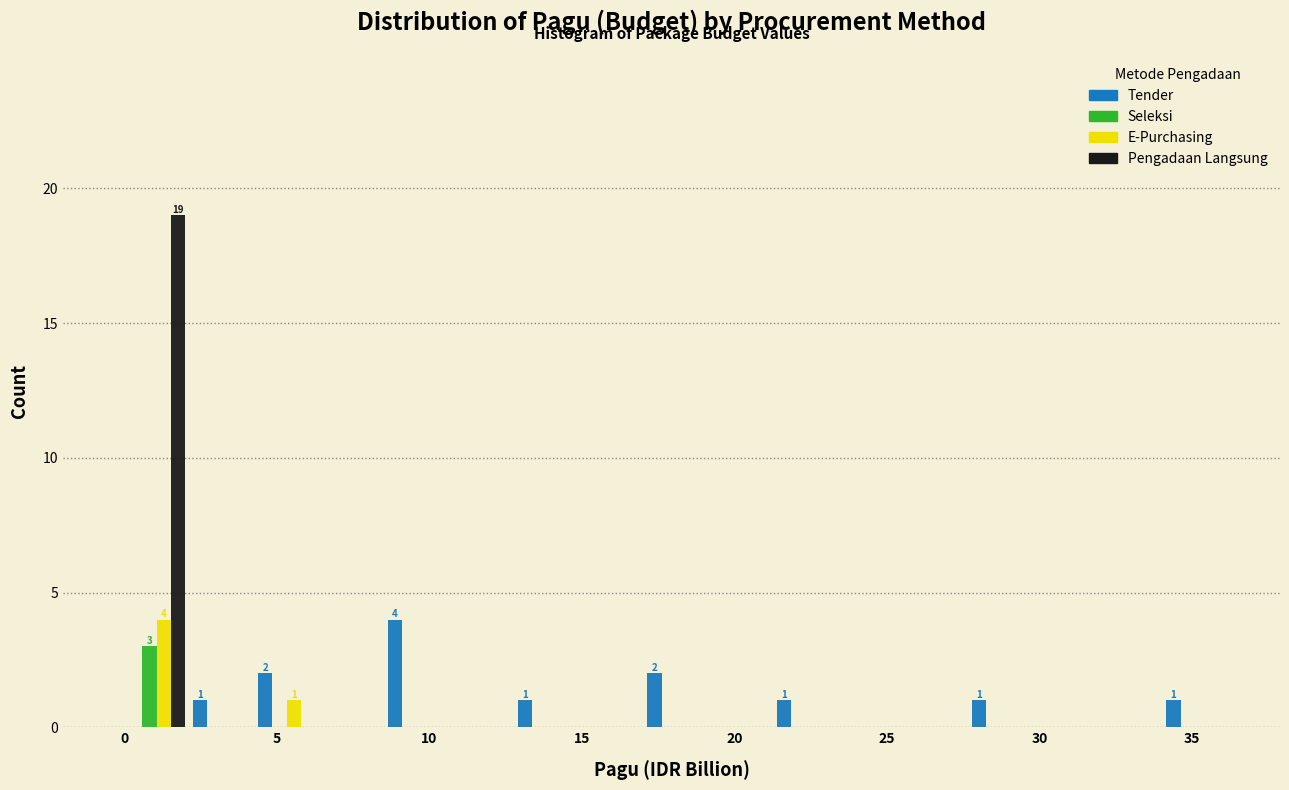

In the Seleksi series, which range on the x-axis has the tallest bar?

0.0 to 2.0